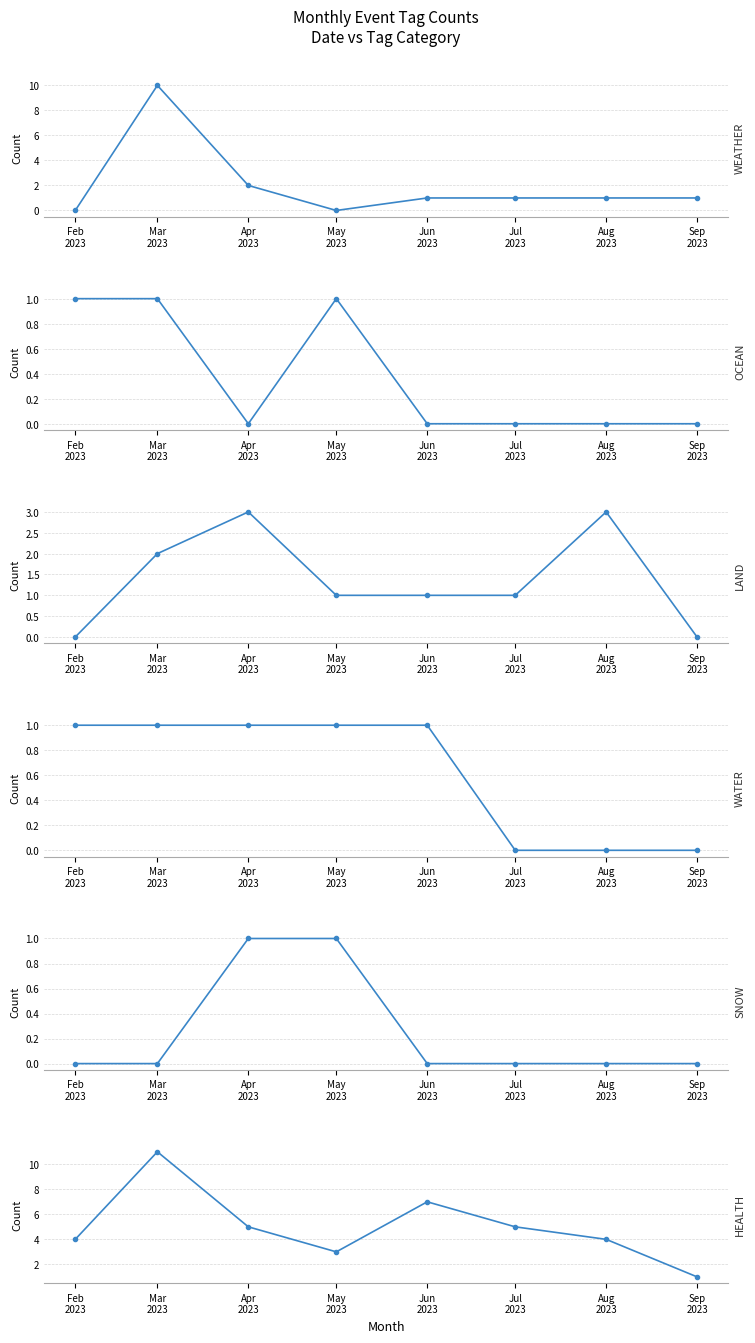

Which series has the largest range (max minus min)?

WEATHER